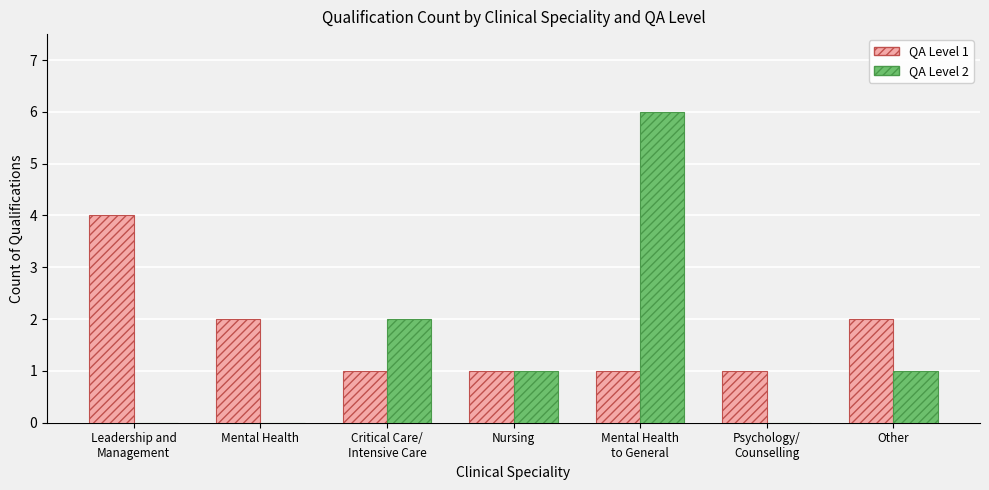

Reading left to right, what are all the values shown in this chart?

QA Level 1: Leadership and
Management=4	Mental Health=2	Critical Care/
Intensive Care=1	Nursing=1	Mental Health
to General=1	Psychology/
Counselling=1	Other=2
QA Level 2: Leadership and
Management=0	Mental Health=0	Critical Care/
Intensive Care=2	Nursing=1	Mental Health
to General=6	Psychology/
Counselling=0	Other=1